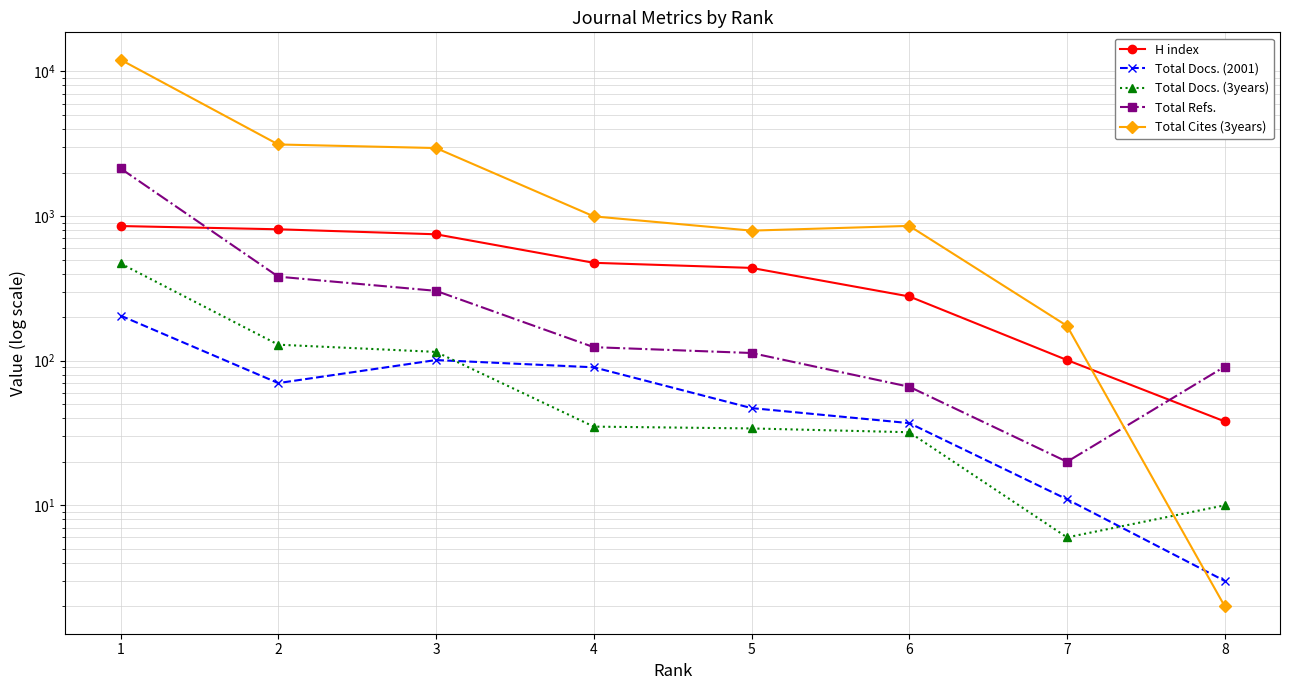

What is the difference between the maximum and minimum values in the Total Docs. (2001) series?

202